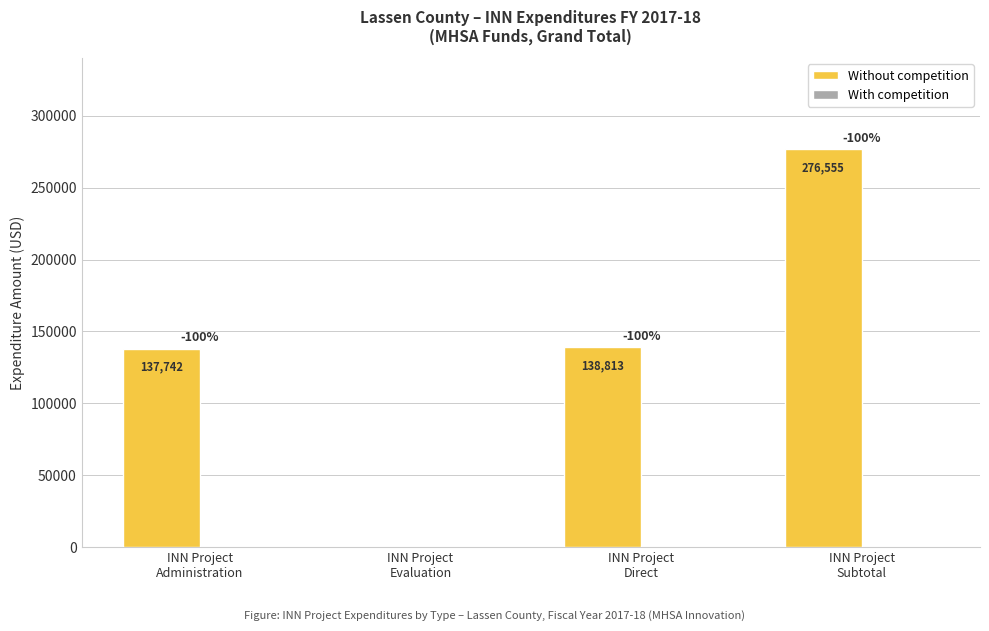

What is the maximum value shown in the chart?

276555.2